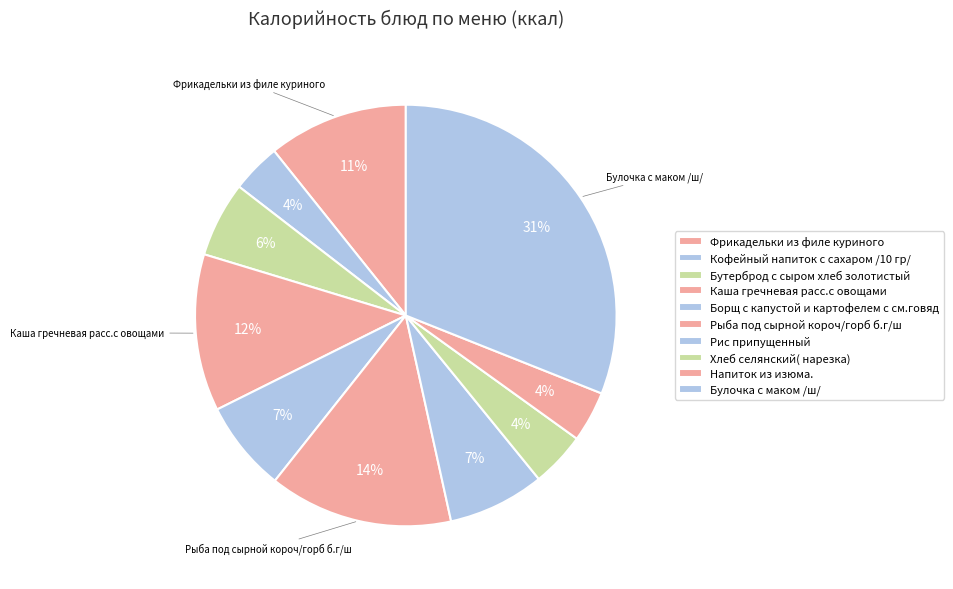

Count the number of slices in the pie.

10